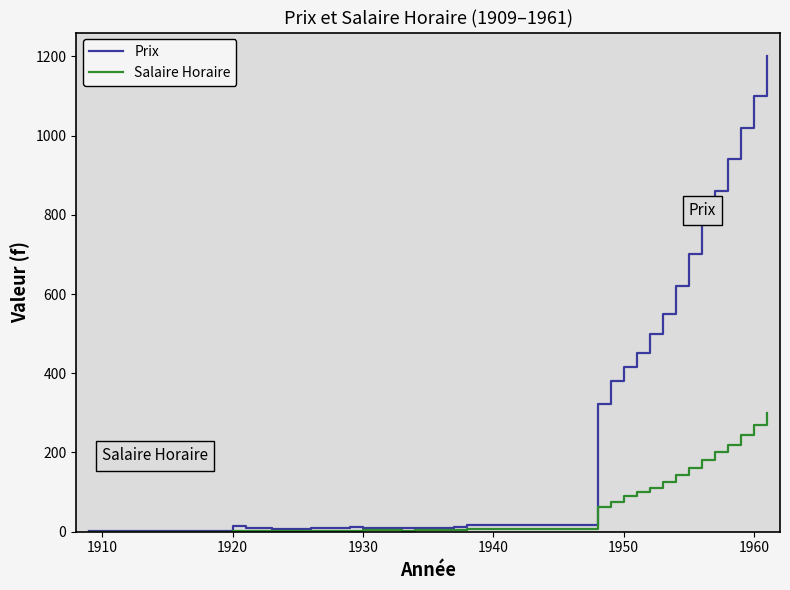

How many distinct data groups are displayed?

2